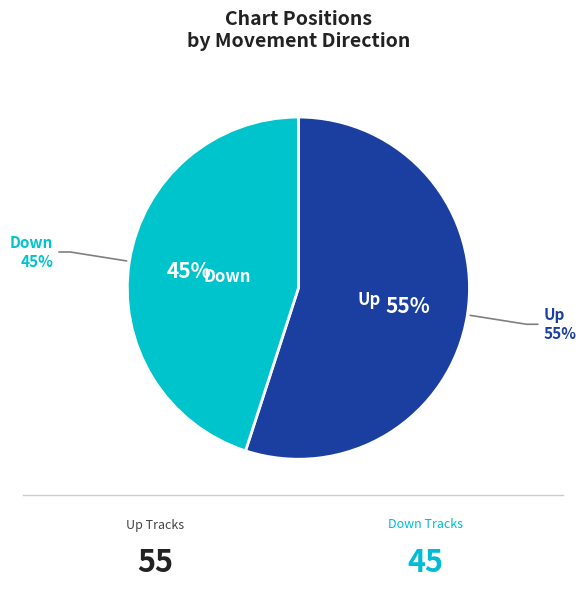

What portion of the pie excludes down?

55.0%